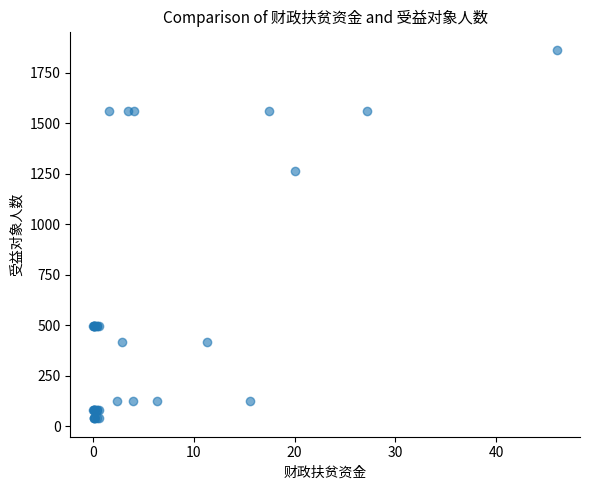

What Y value in the scatter plot is closest to 950?

1263